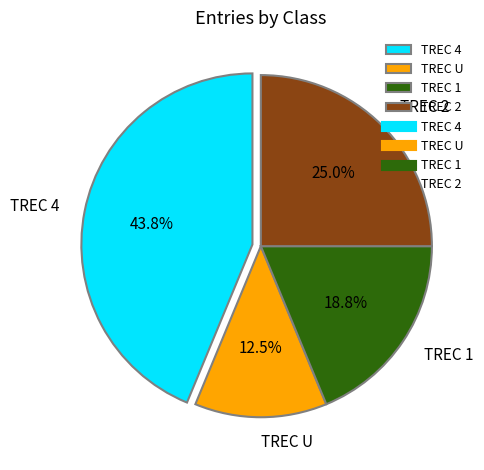

To the nearest percent, what is the average slice percentage?

25%